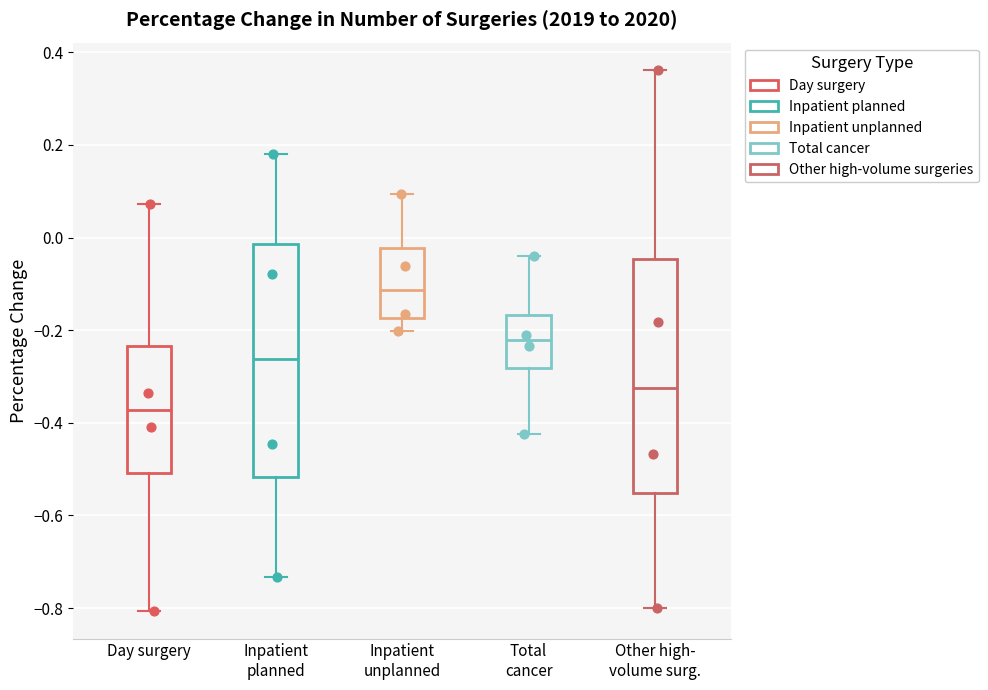

Which box has the lowest median line?

Day surgery